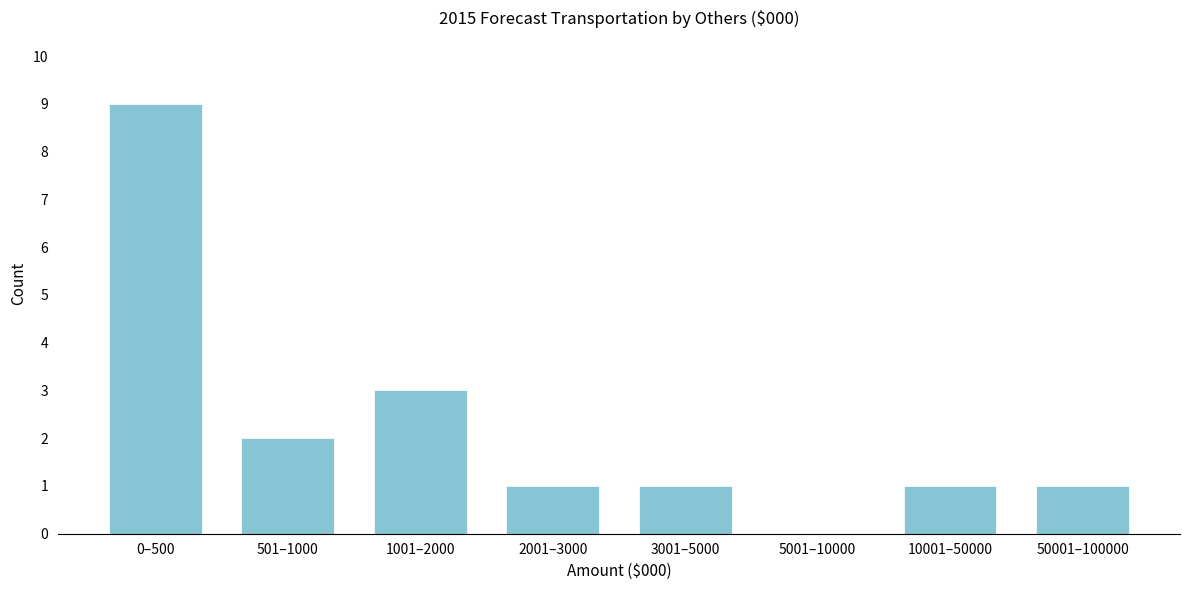

Reading right to left, list all the values displayed in this chart.

50001–100000=1	10001–50000=1	5001–10000=0	3001–5000=1	2001–3000=1	1001–2000=3	501–1000=2	0–500=9